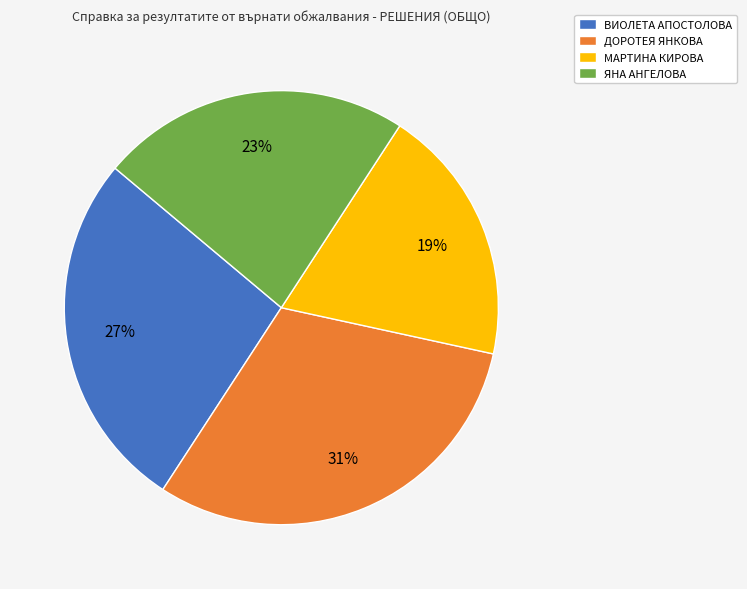

Does any single category account for the majority?

No